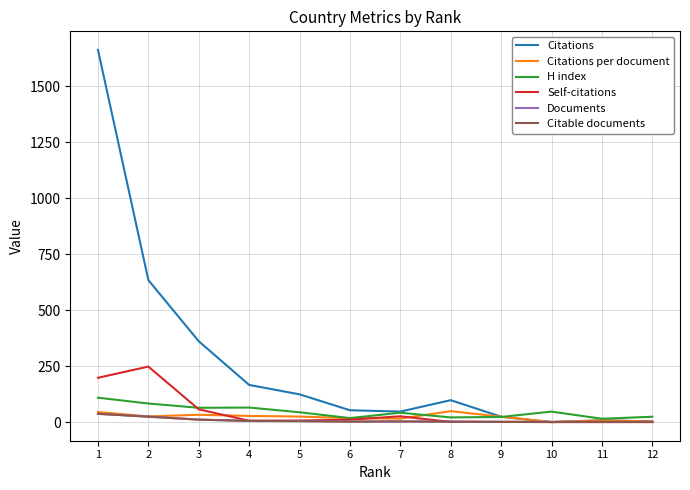

Which series has the largest range (max minus min)?

Citations